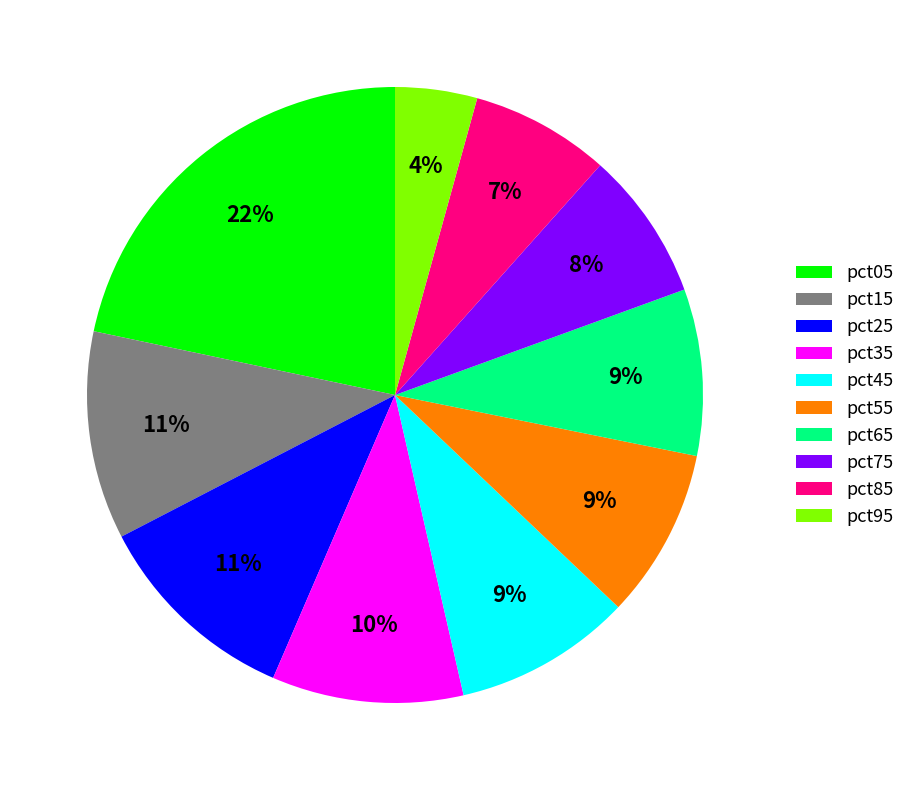

True or false: pct35 accounts for 19% of the total.

False